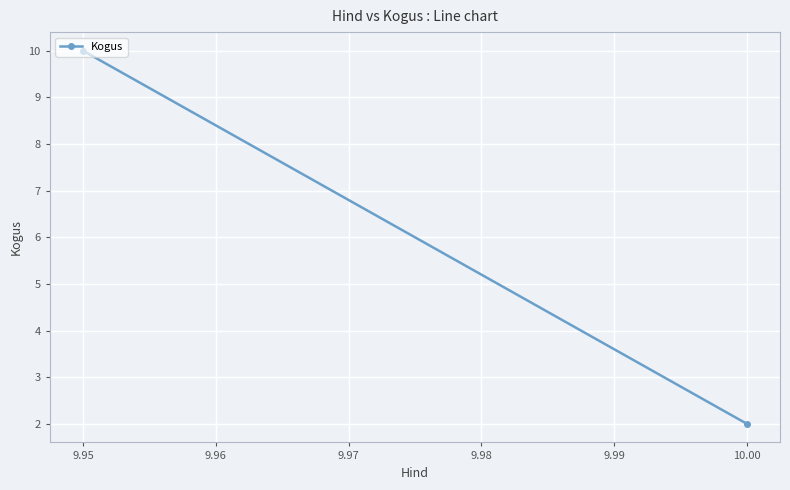

How many lines are shown in the chart?

1